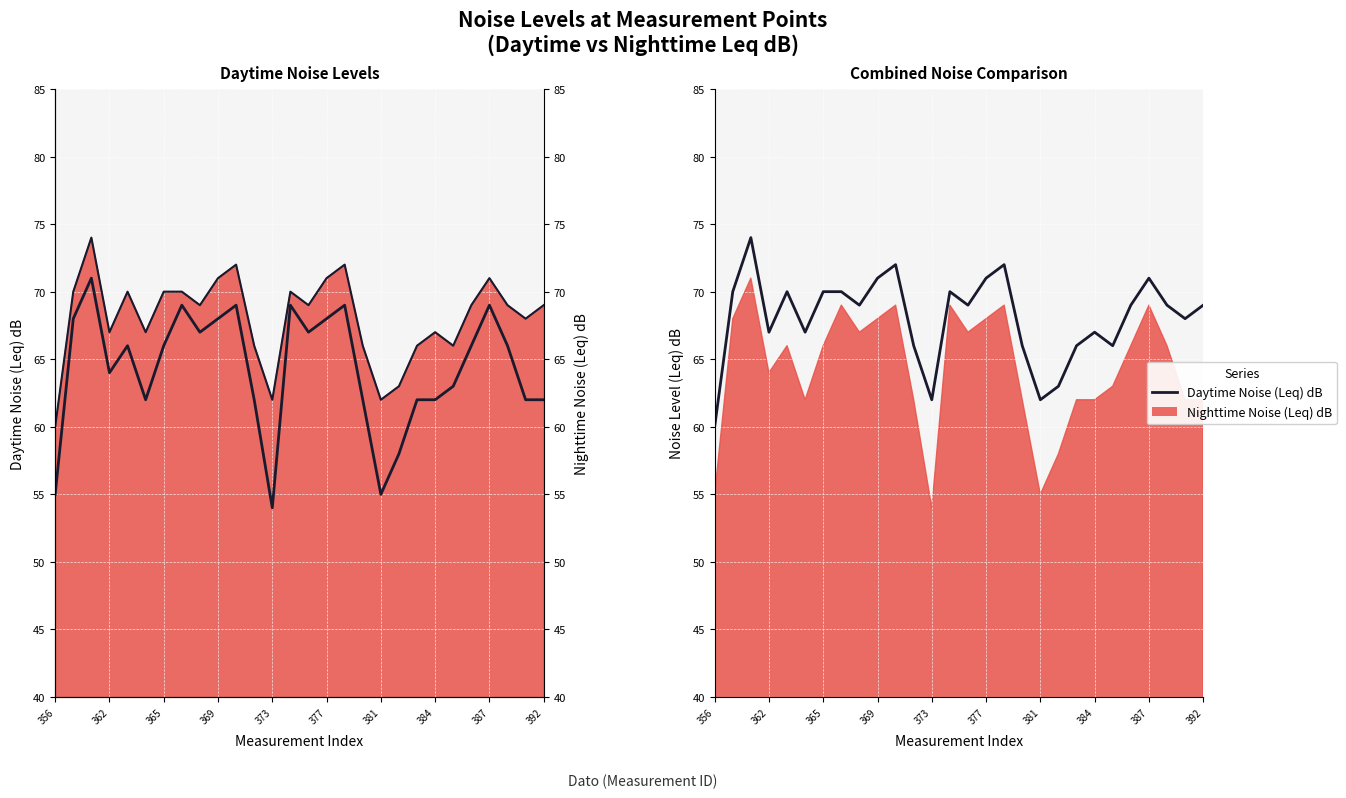

True or false: Daytime Noise (Leq) dB has a value of 67 at 384.

True